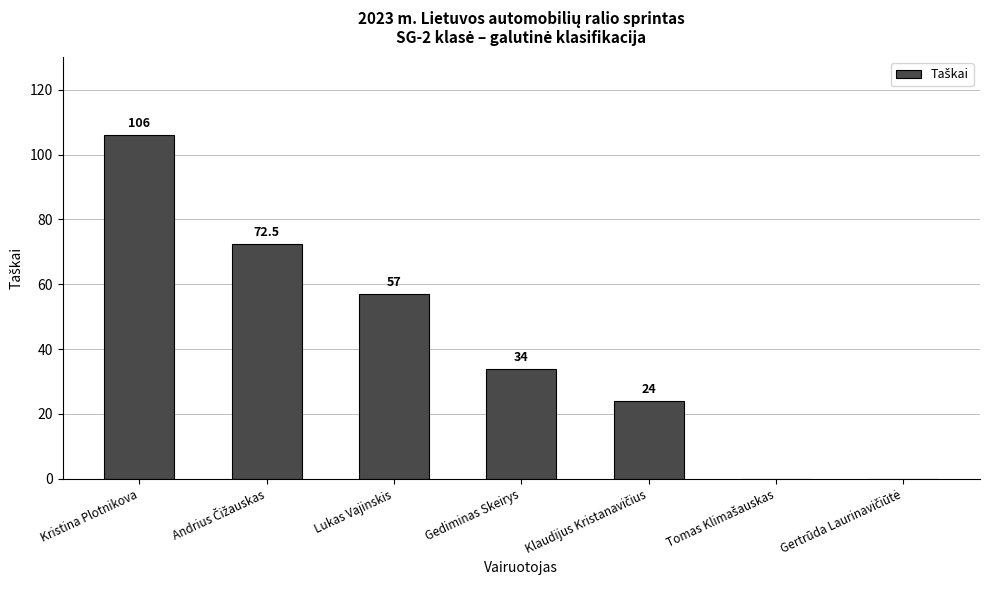

Reading right to left, what are all the values shown in this chart?

0.0	0.0	24.0	34.0	57.0	72.5	106.0